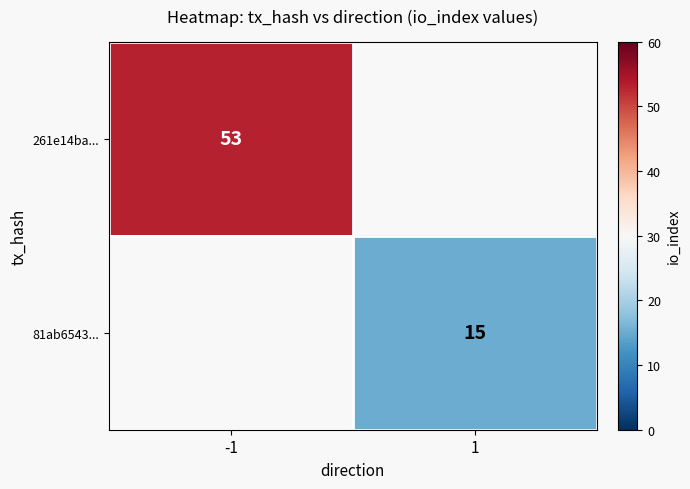

The 81ab6543... series shows 5 at 1. True or false?

False